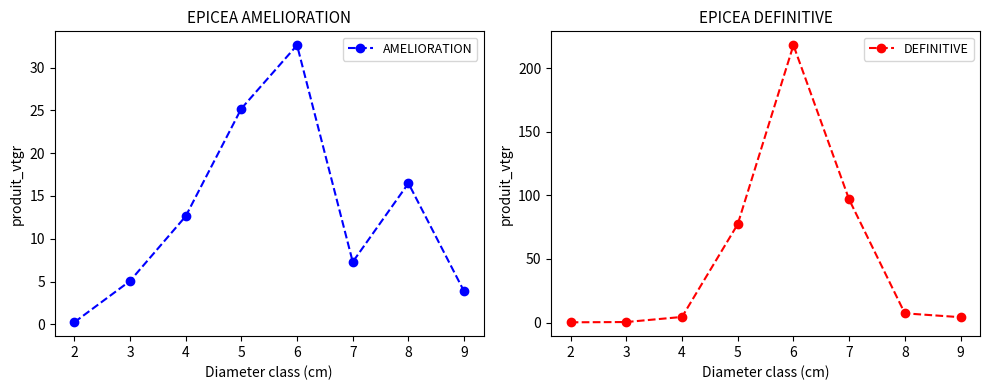

Does the chart display data point markers on the line(s)?

Yes